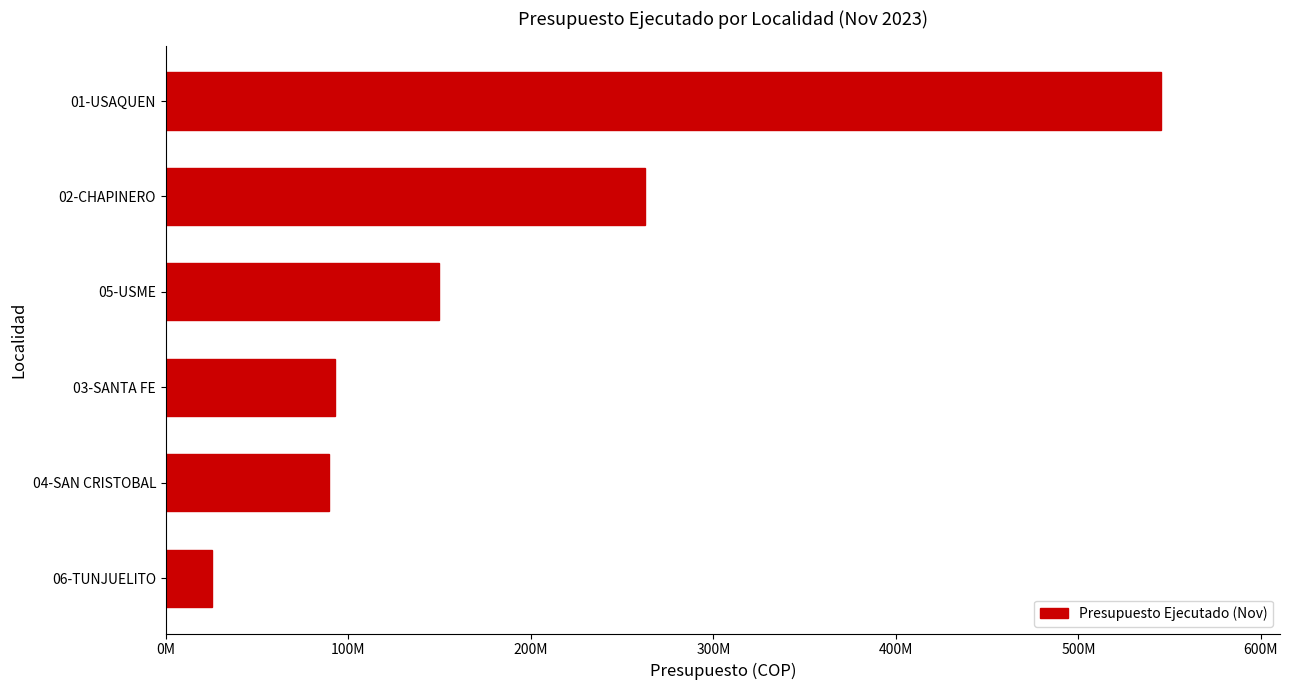

Are the bars horizontal?

Yes